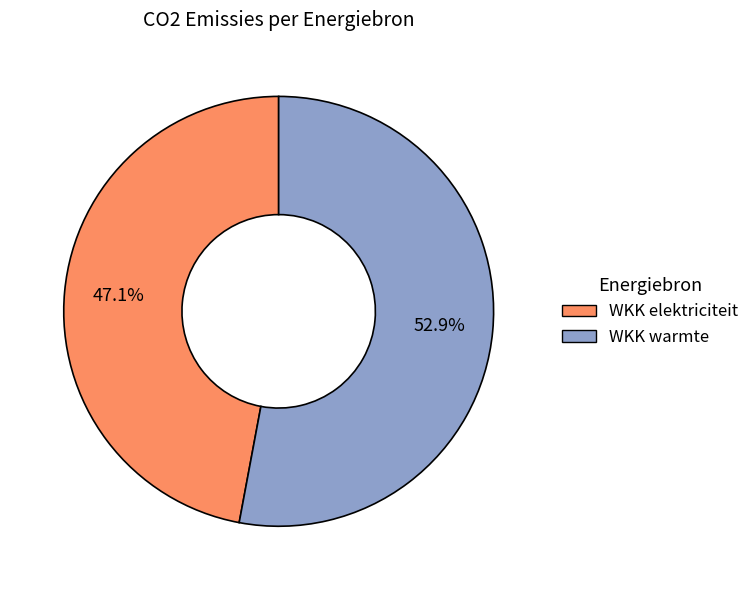

To the nearest percent, what is the average slice percentage?

50%